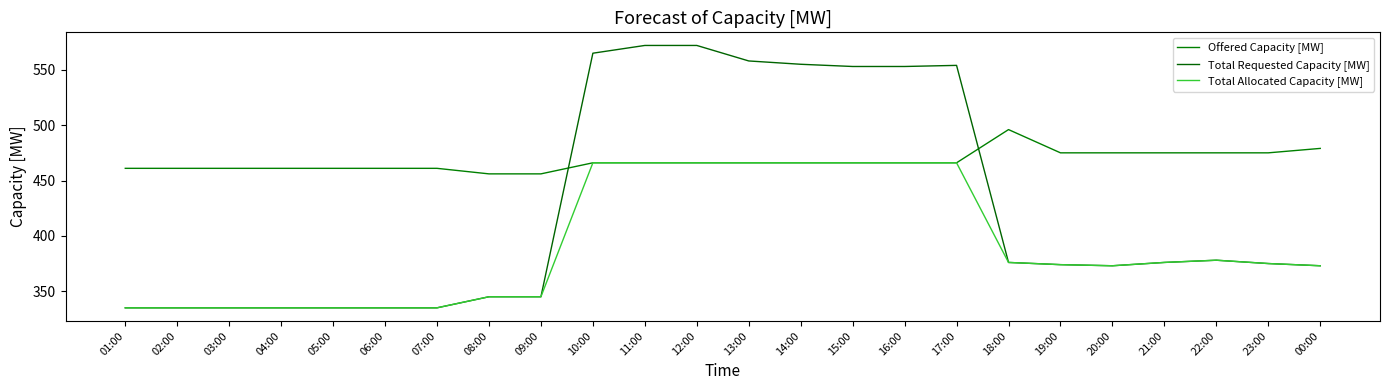

The value of Total Allocated Capacity [MW] at 06:00 is 482. True or false?

False